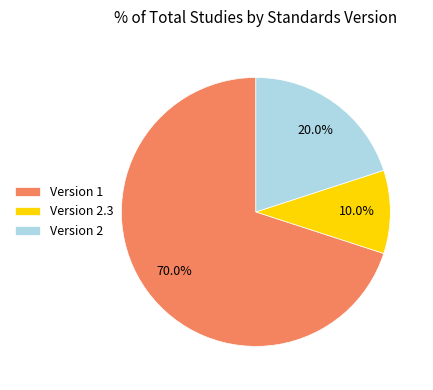

Which category accounts for the majority?

Version 1